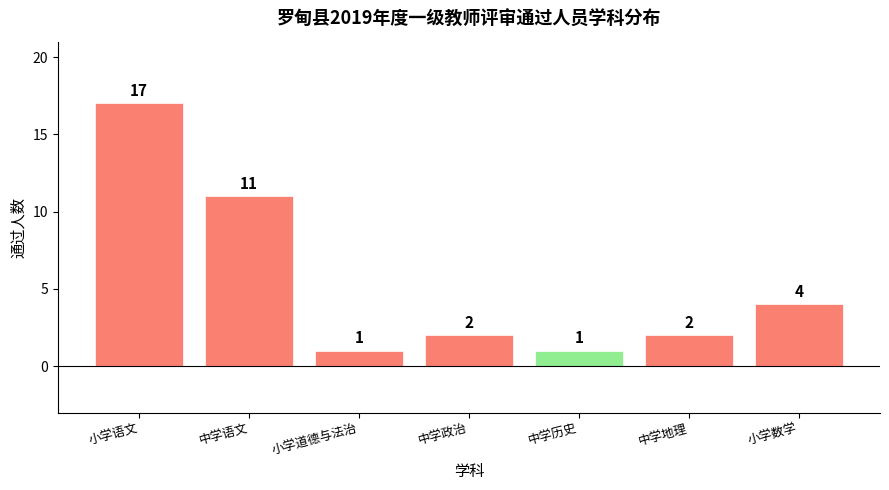

Are the bars horizontal?

No